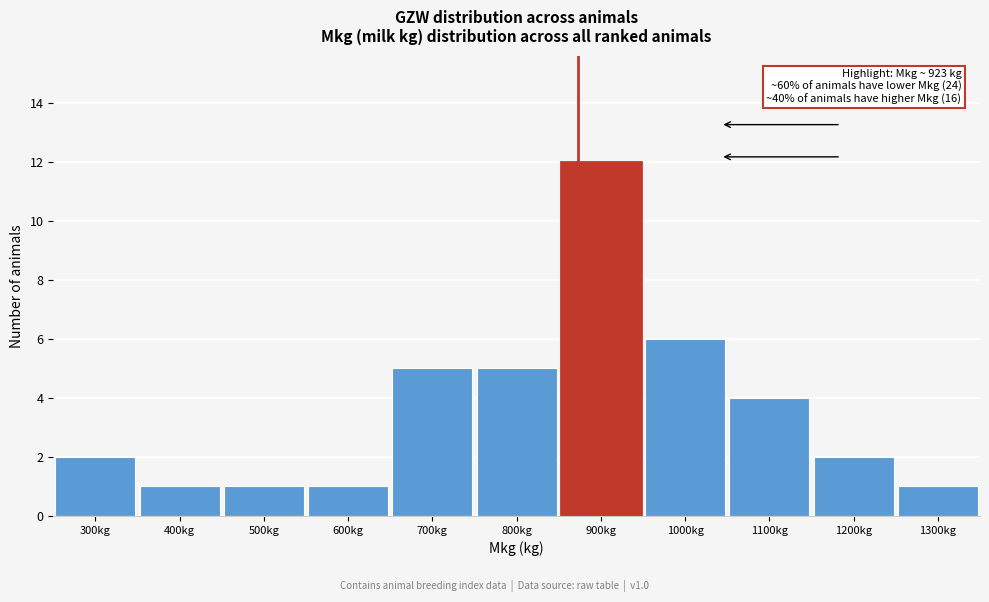

Reading right to left, what are all the values shown in this chart?

1300kg=1	1200kg=2	1100kg=4	1000kg=6	900kg=12	800kg=5	700kg=5	600kg=1	500kg=1	400kg=1	300kg=2